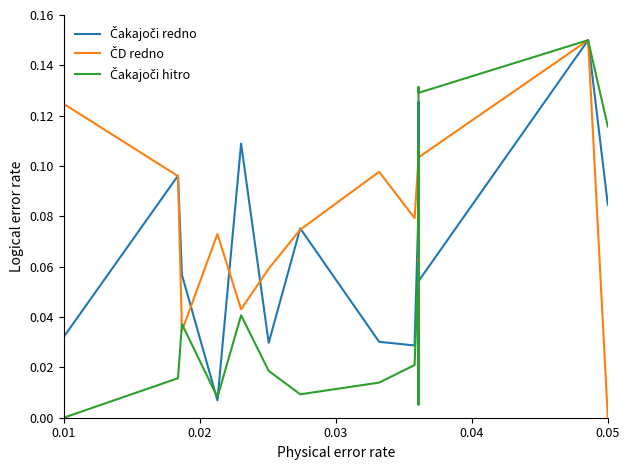

Reading left to right, transcribe all the data shown in this chart.

Čakajoči redno 1.6.2014: 0.0	0.0	0.0	0.0	0.1	0.1	0.0	0.1	0.0	0.1	0.0	0.0	0.1	0.0	0.1	0.1	0.1	0.1	0.1	0.1
ČD redno 1.6.2014: 0.0	0.0	0.0	0.1	0.1	0.0	0.1	0.0	0.1	0.1	0.1	0.1	0.1	0.1	0.1	0.1	0.1	0.1	0.1	0.0
Čakajoči hitro 1.6.2014: 0.0	0.0	0.0	0.0	0.0	0.0	0.0	0.0	0.0	0.0	0.0	0.0	0.1	0.0	0.1	0.1	0.1	0.1	0.1	0.1